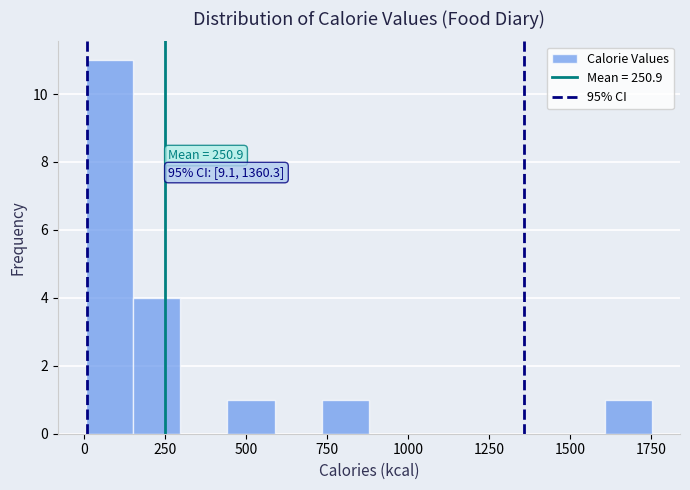

Read against the x-axis, roughly where is the centre of the tallest bar?

100